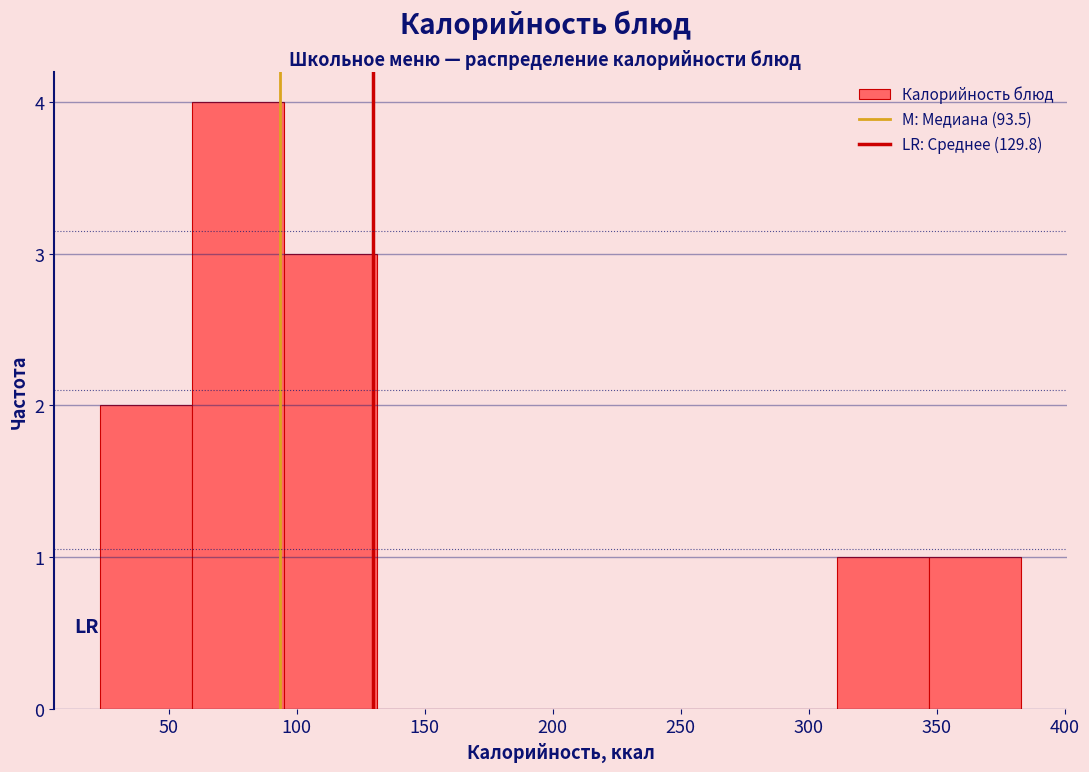

Reading left to right, list every bar in this chart as the range it spans on the x-axis followed by its height. Neither the bar edges nor the heights are printed on the chart, so give them approximately, as read against the axes.

25 to 60: 2
60 to 95: 4
95 to 130: 3
130 to 165: 0
165 to 205: 0
205 to 240: 0
240 to 275: 0
275 to 310: 0
310 to 345: 1
345 to 385: 1